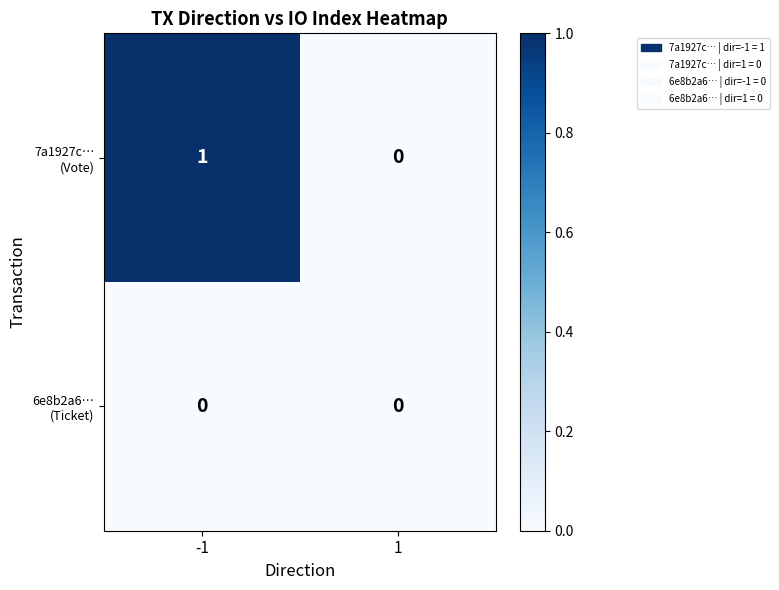

How many series are shown in this chart?

2